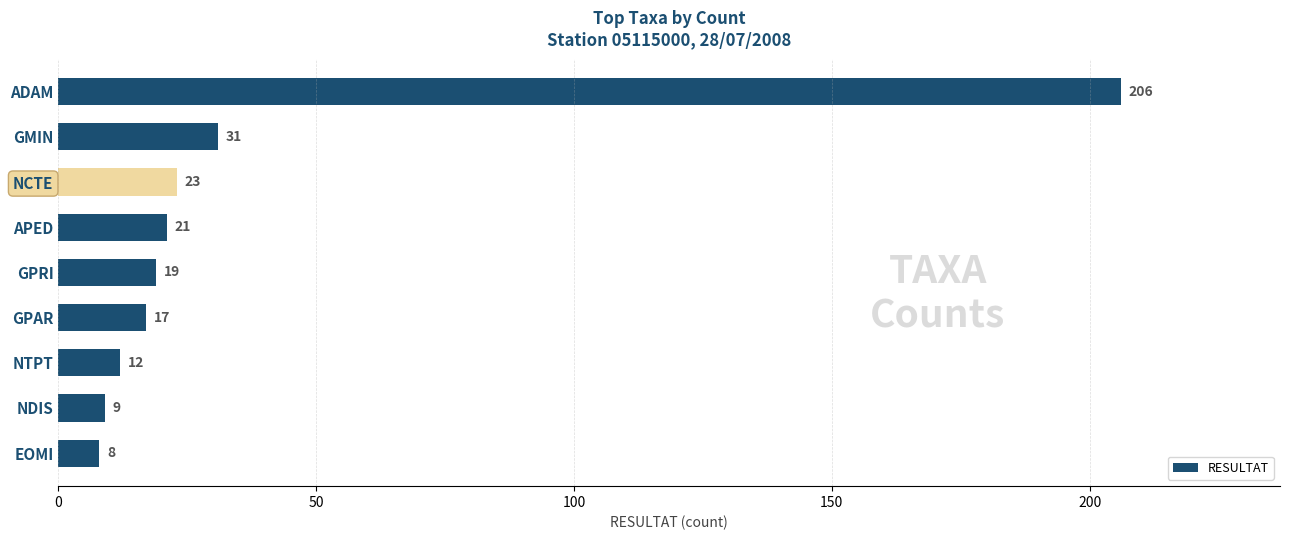

What is the maximum value shown in the chart?

206